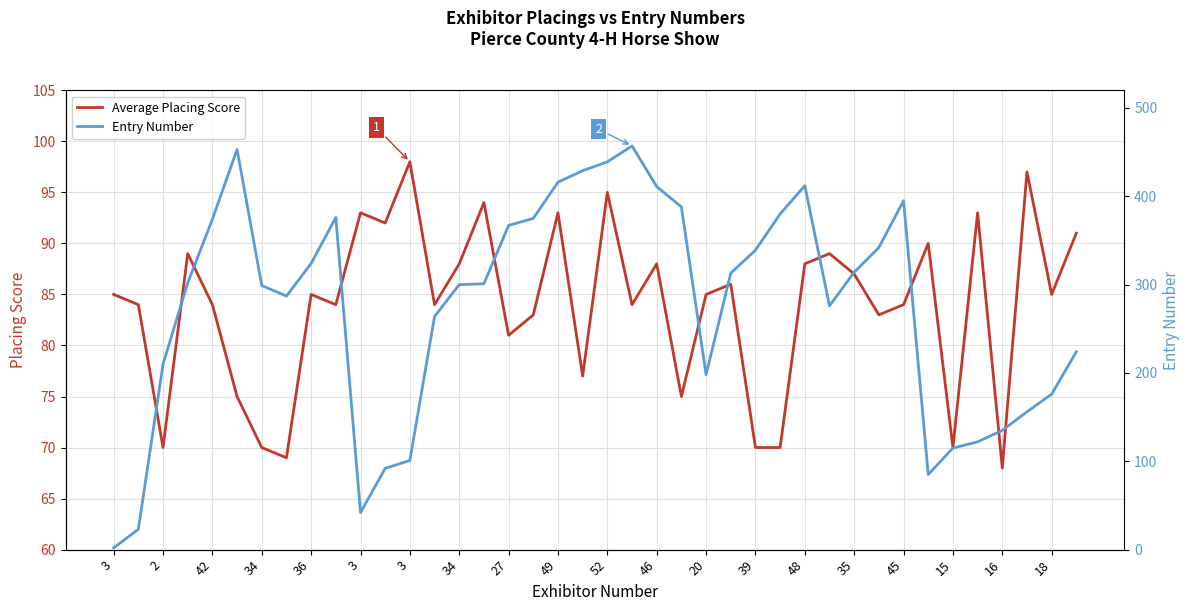

How many times do Entry Number and Average Placing Score cross each other?

4